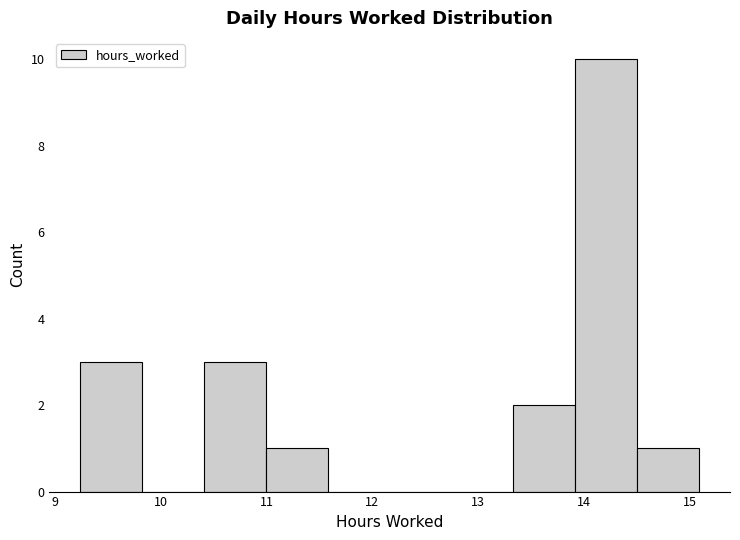

Reading left to right, list every bar in this chart as the range it spans on the x-axis followed by its height. Neither the bar edges nor the heights are printed on the chart, so give them approximately, as read against the axes.

9.2 to 9.8: 3
9.8 to 10.4: 0
10.4 to 11.0: 3
11.0 to 11.6: 1
11.6 to 12.2: 0
12.2 to 12.8: 0
12.8 to 13.3: 0
13.3 to 13.9: 2
13.9 to 14.5: 10
14.5 to 15.1: 1